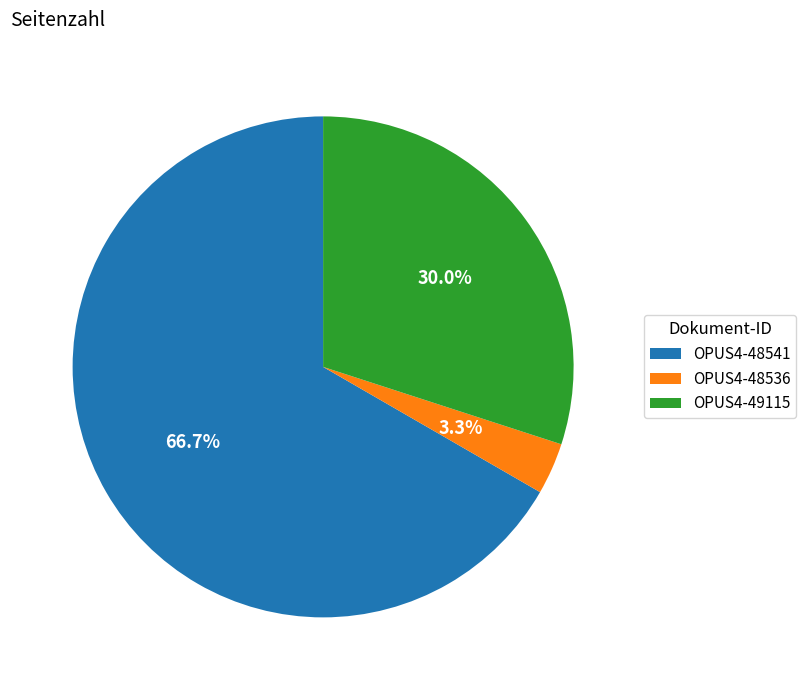

Approximately how many times larger is the value at OPUS4-48541 compared to OPUS4-49115?

2.2